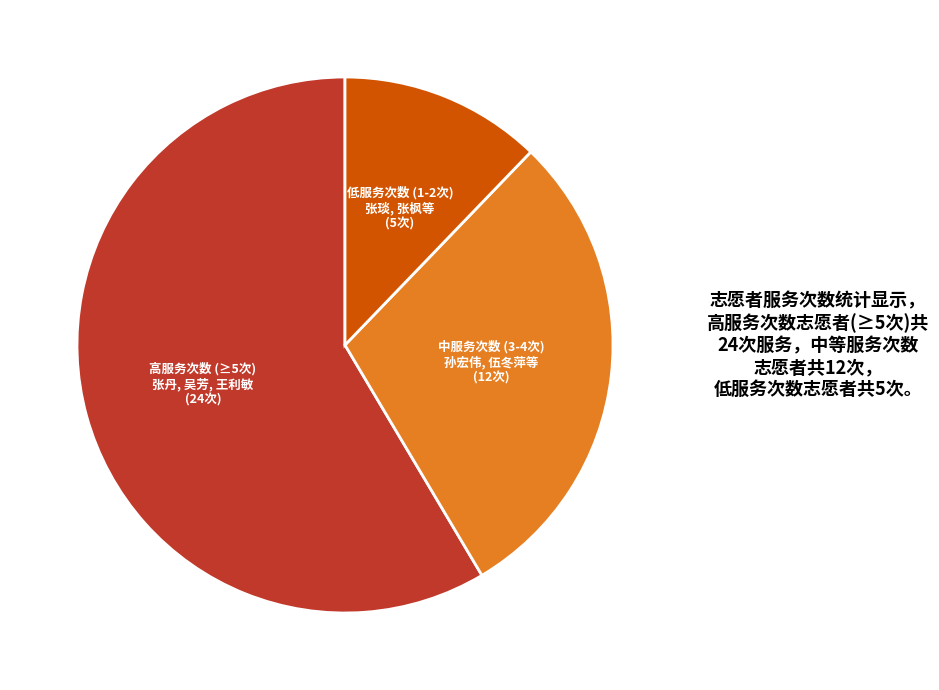

Approximately how many times larger is the value at 高服务次数 (≥5次) 张丹, 吴芳, 王利敏 (24次) compared to 中服务次数 (3-4次) 孙宏伟, 伍冬萍等 (12次)?

2.0